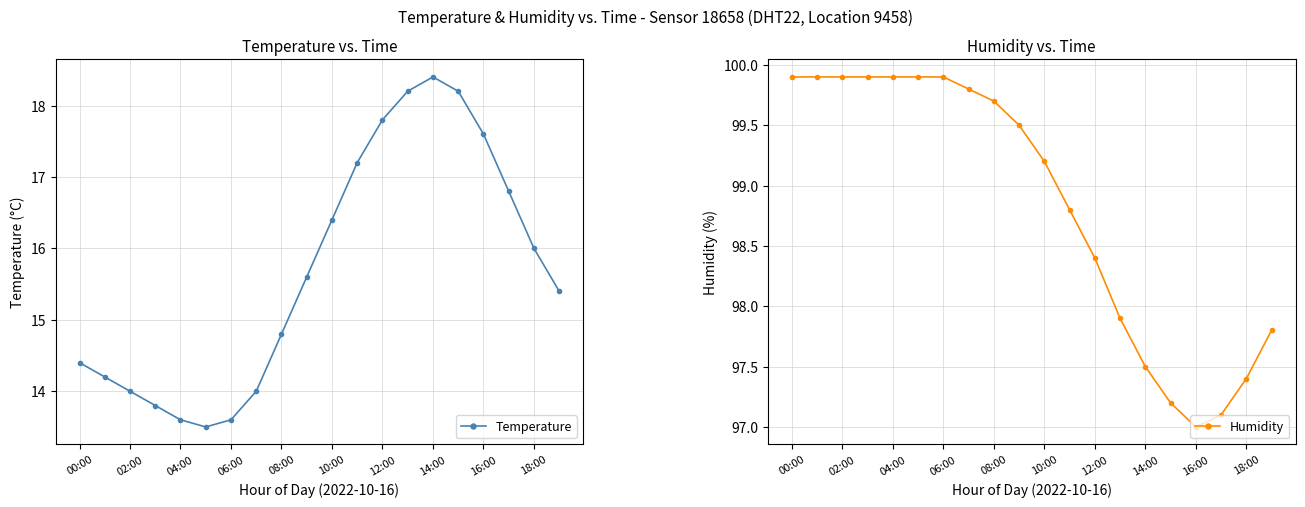

Does the chart display data point markers on the line(s)?

Yes